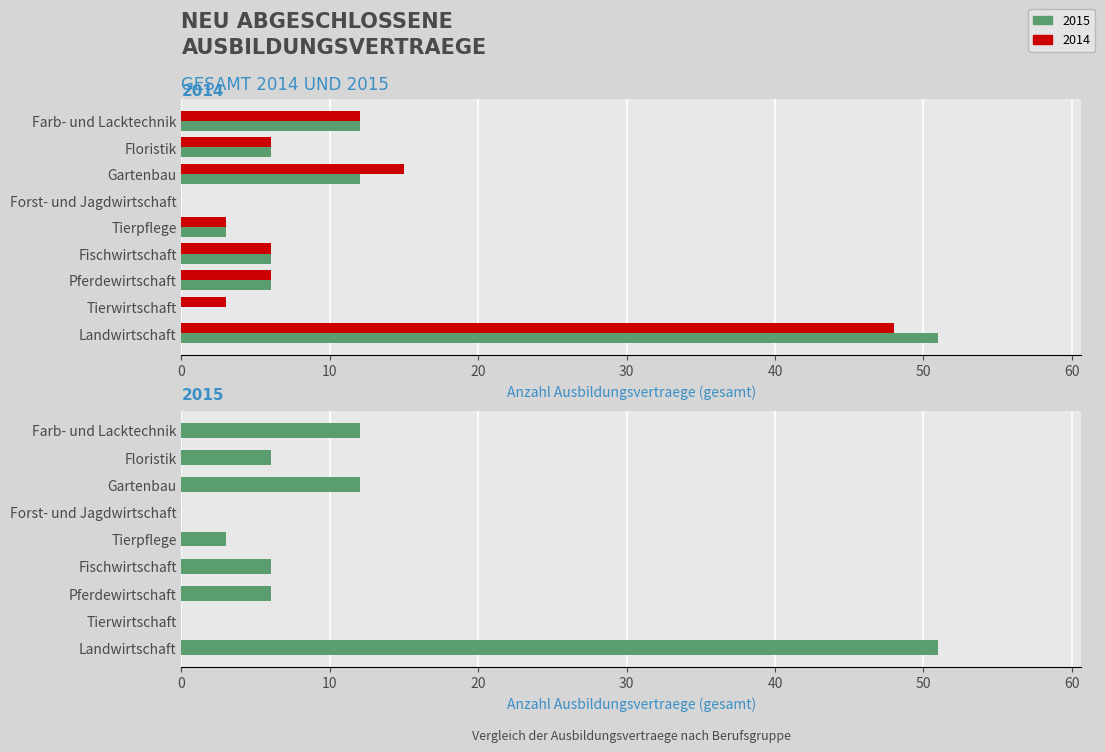

Rank the categories by 2014 value from highest to lowest.

Landwirtschaft, Gartenbau, Farb- und Lacktechnik, Pferdewirtschaft, Fischwirtschaft, Floristik, Tierwirtschaft, Tierpflege, Forst- und Jagdwirtschaft